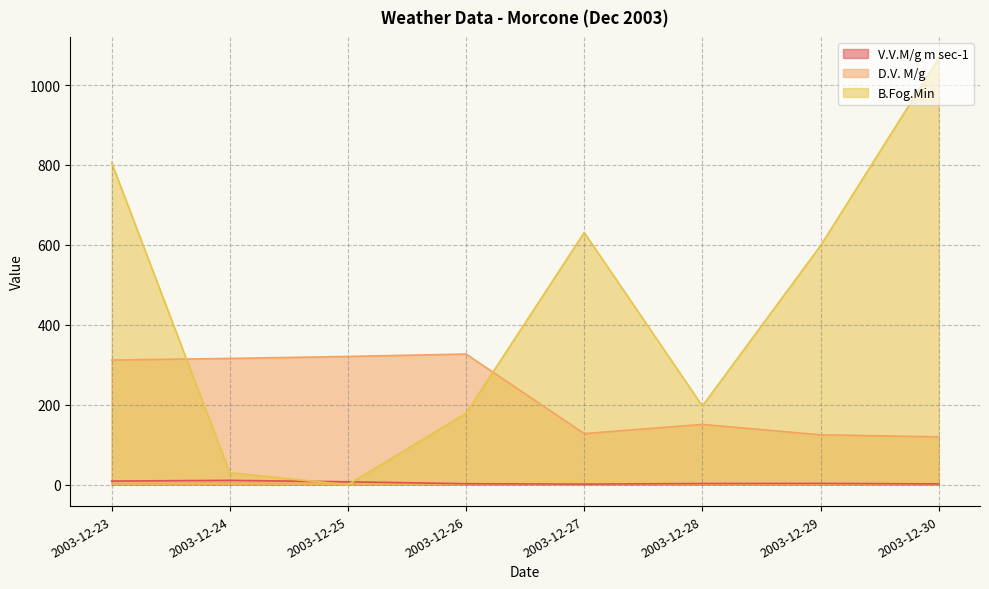

What is the value of the V.V.M/g m sec-1 point at the 1st from the left?

9.3